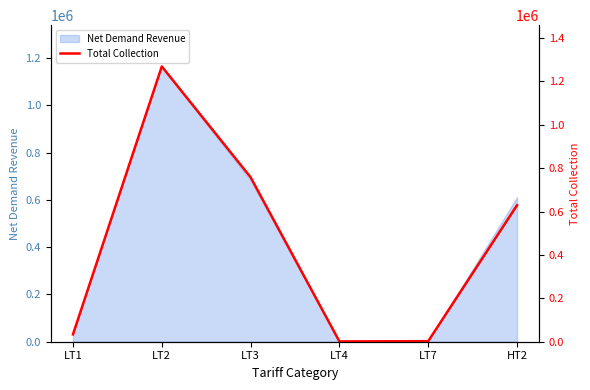

What is the maximum value shown in the chart?

1268296.6